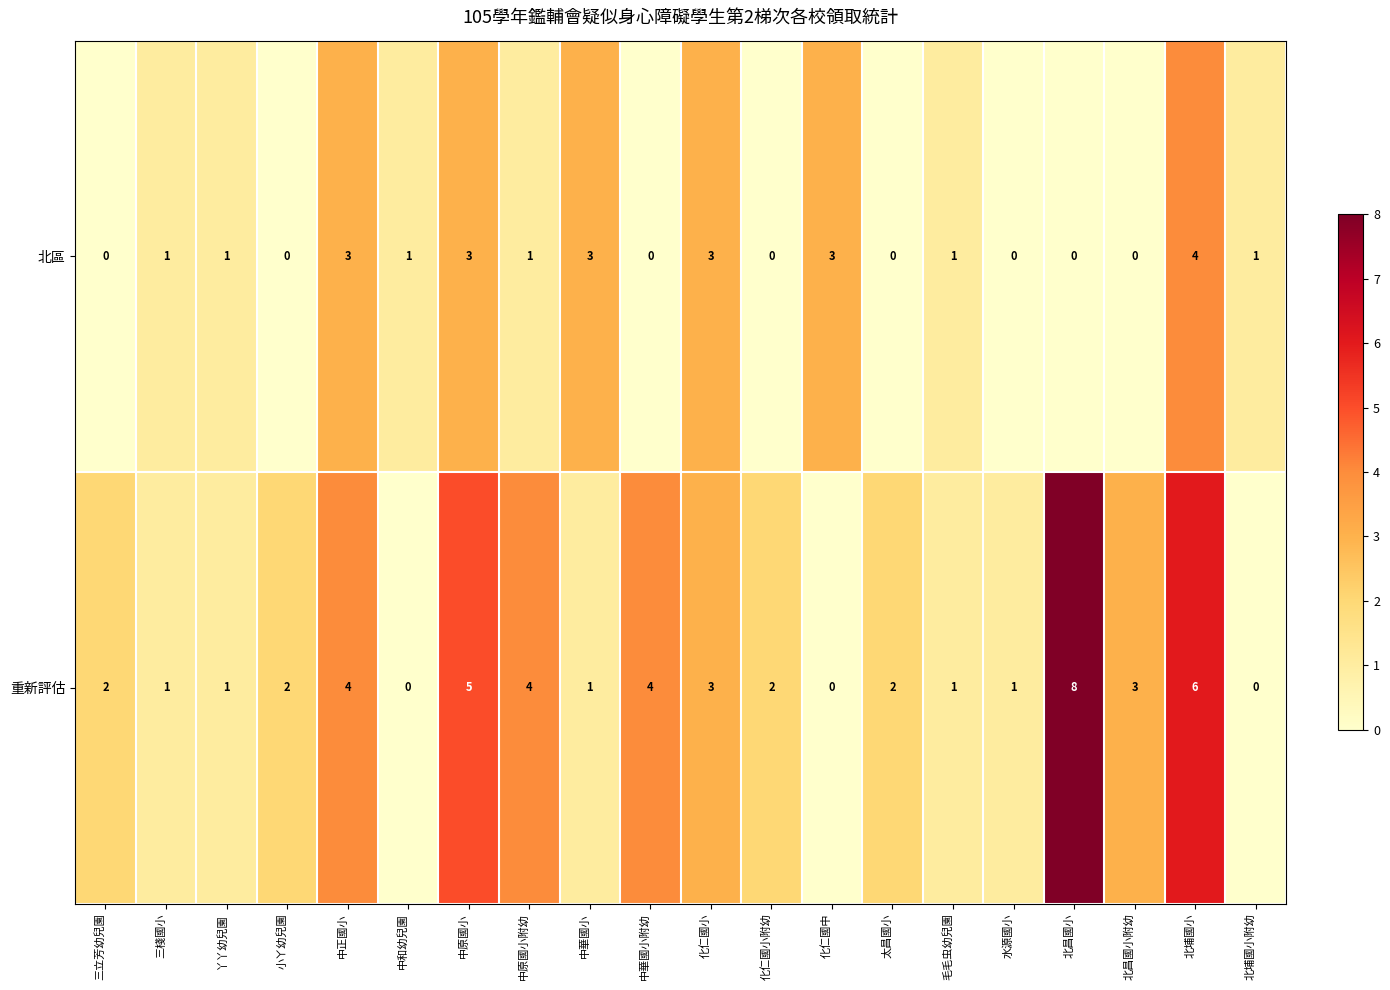

What is the greatest value displayed?

8